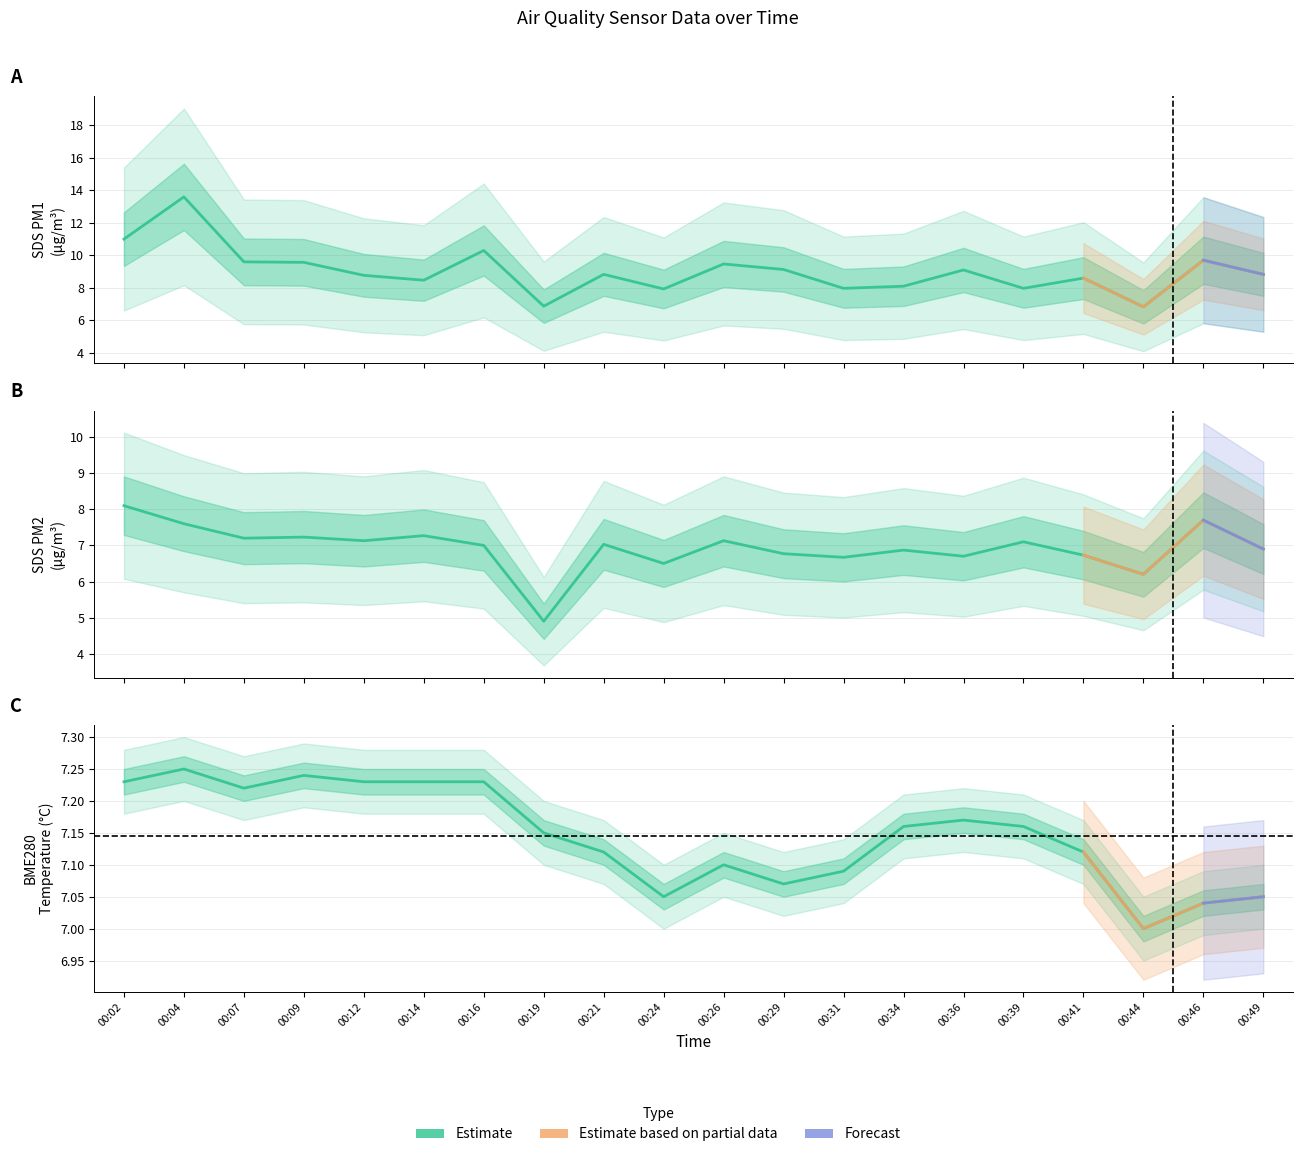

How many lines are shown in the chart?

3